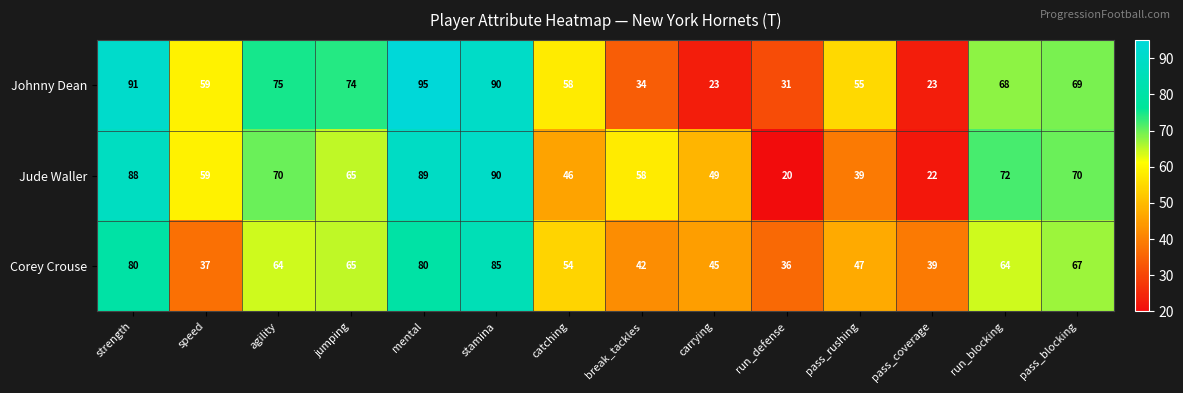

What is the smallest value displayed?

20